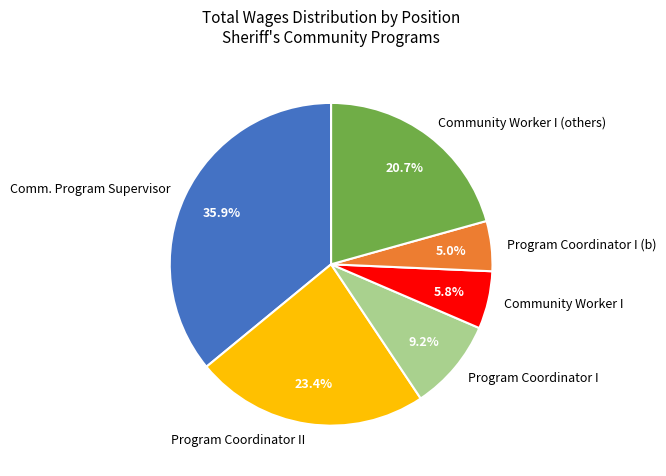

Does any single category account for the majority?

No